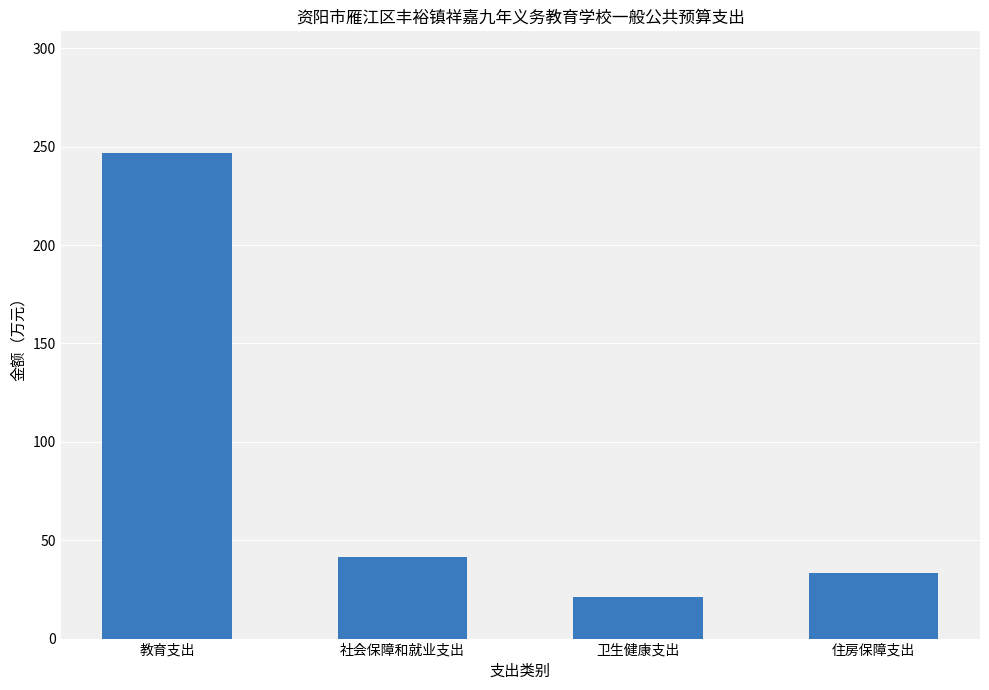

What is the approximate value at 卫生健康支出?

21.3